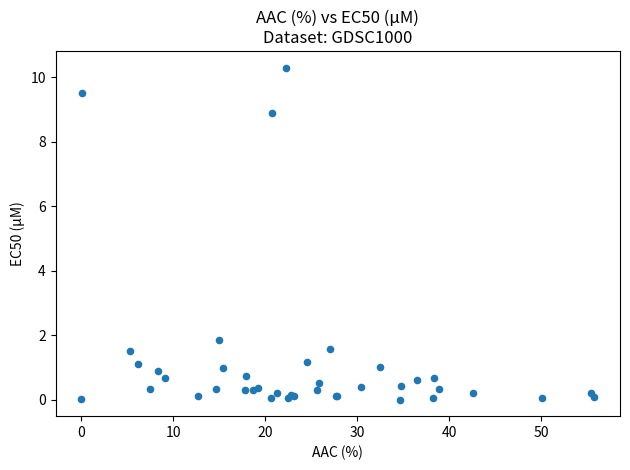

What Y value in the scatter plot is closest to 5?

1.9